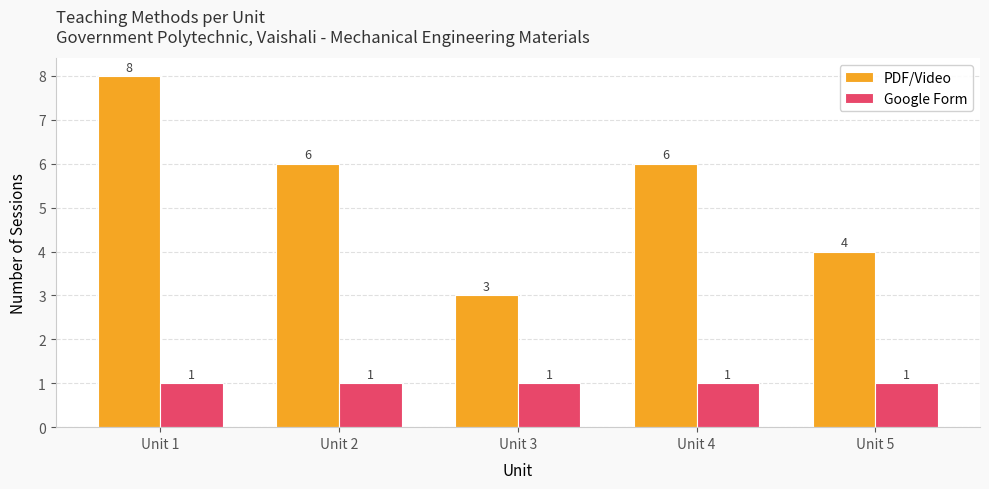

The value of Google Form at Unit 4 is 1. True or false?

True